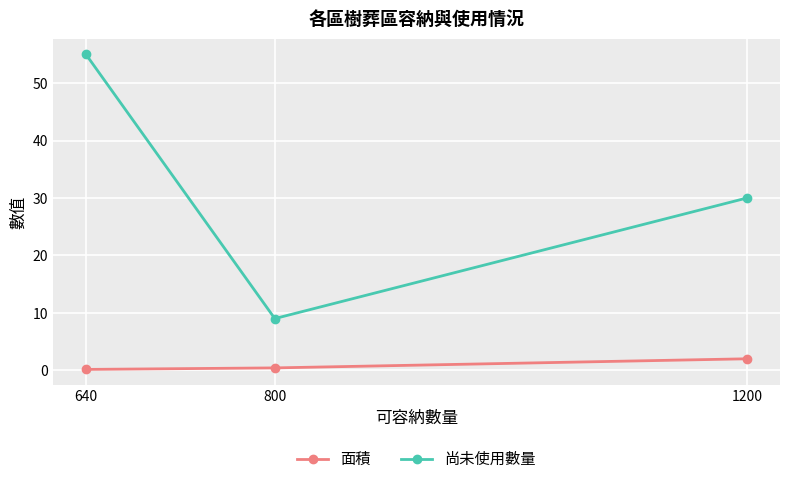

What is the difference between the 面積 values at 800 and 1200?

1.6